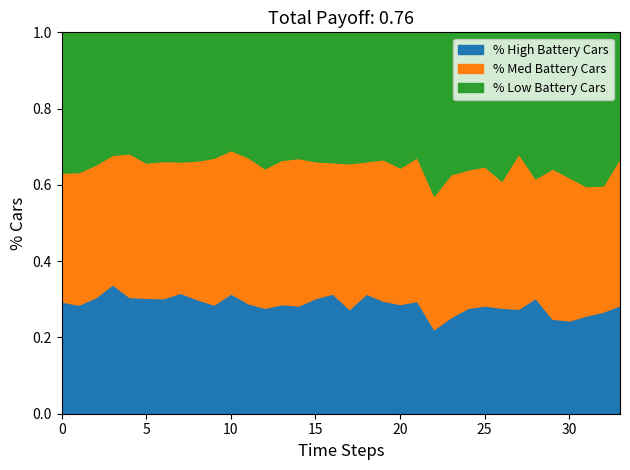

What is the total value across all series at 0?

1.0